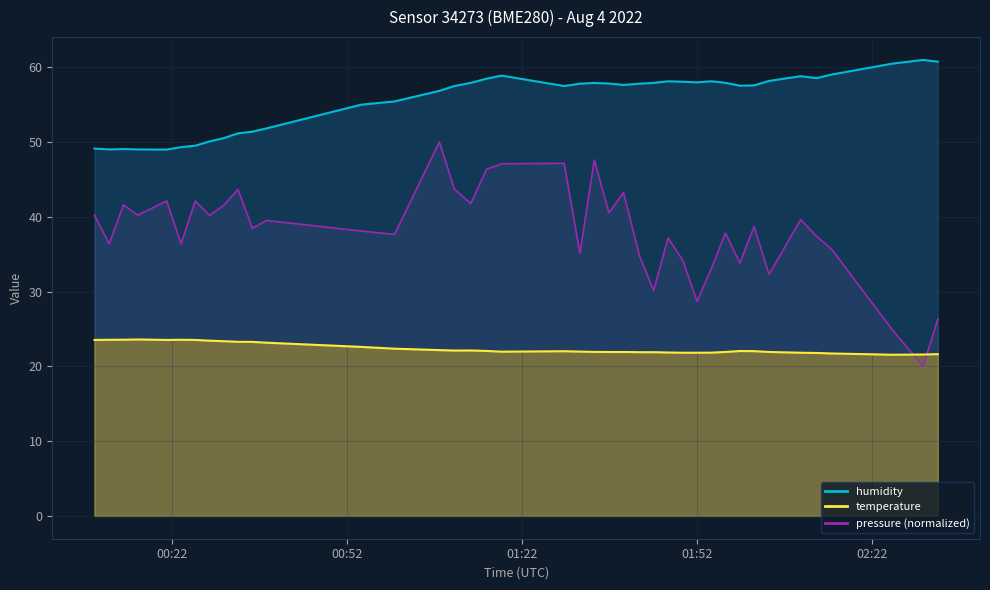

Is it true that pressure equals 58.7 at 36?

False